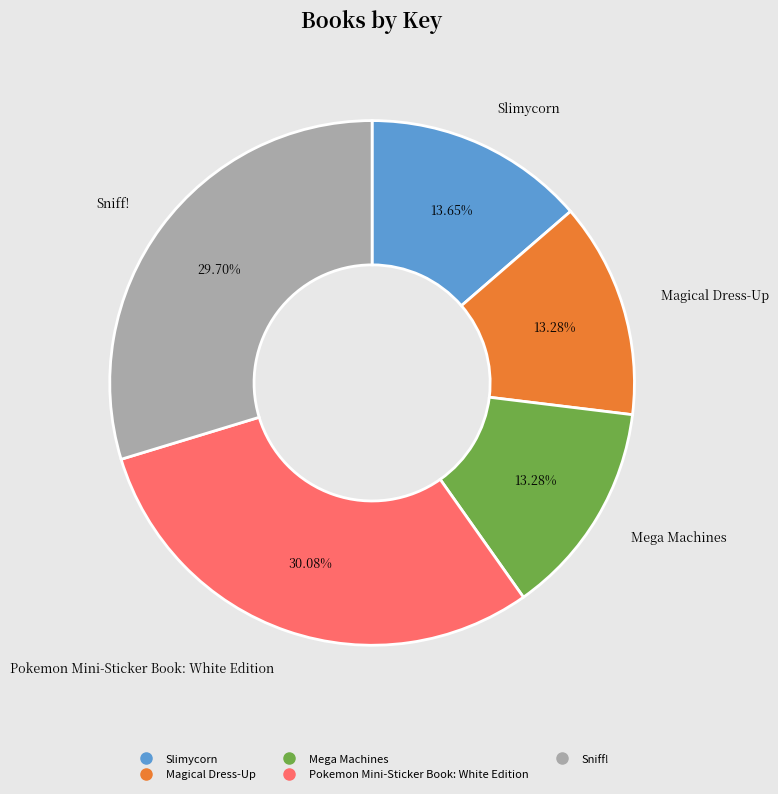

Does Pokemon Mini-Sticker Book: White Edition account for over 50% of the chart?

No